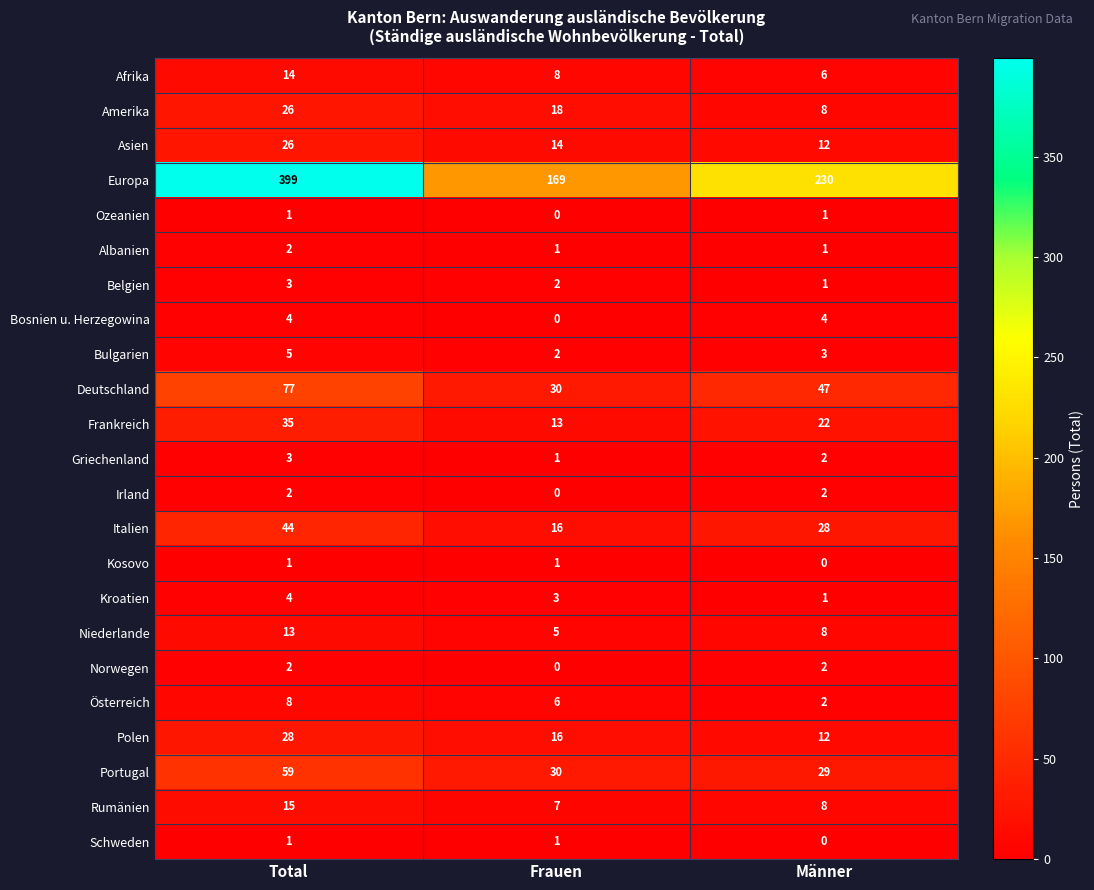

At which category is the sum across all series the highest?

Total